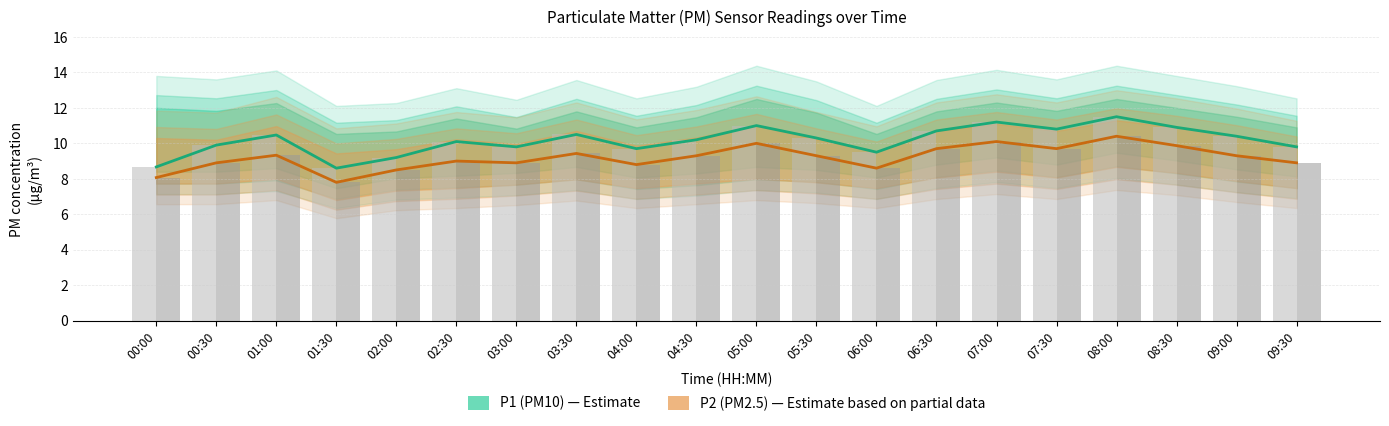

What value does the P1 (PM10) series have at 03:30?

10.5